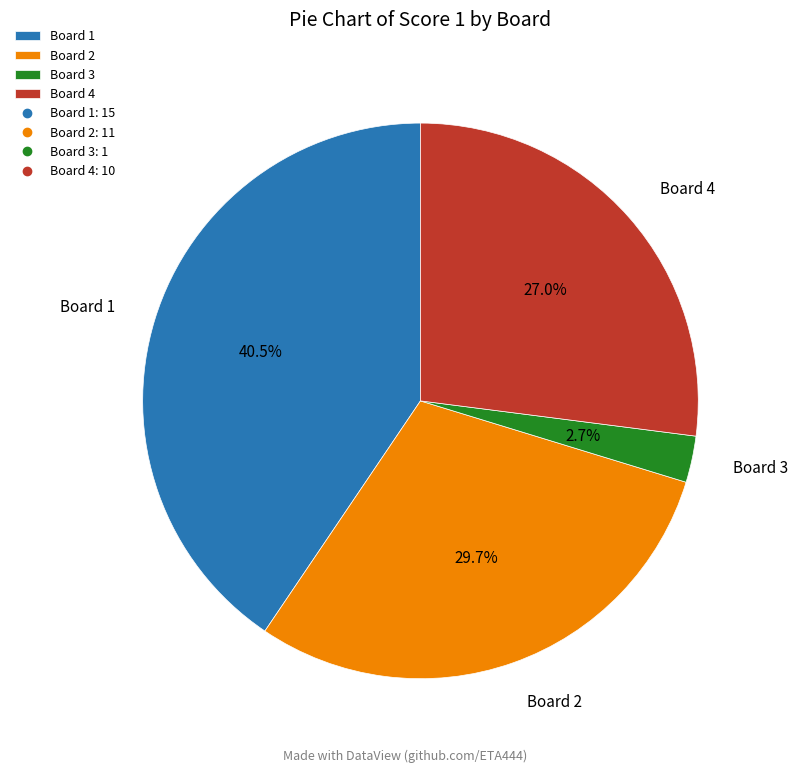

Do Board 3 and Board 2 together represent more than half of the pie?

No